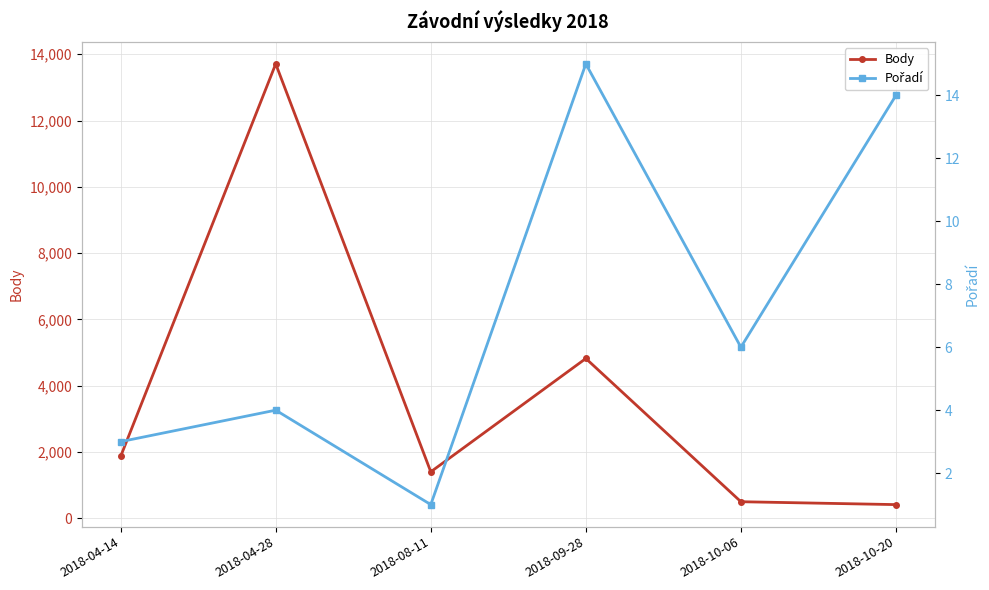

True or false: Body and Pořadí intersect in this chart.

False